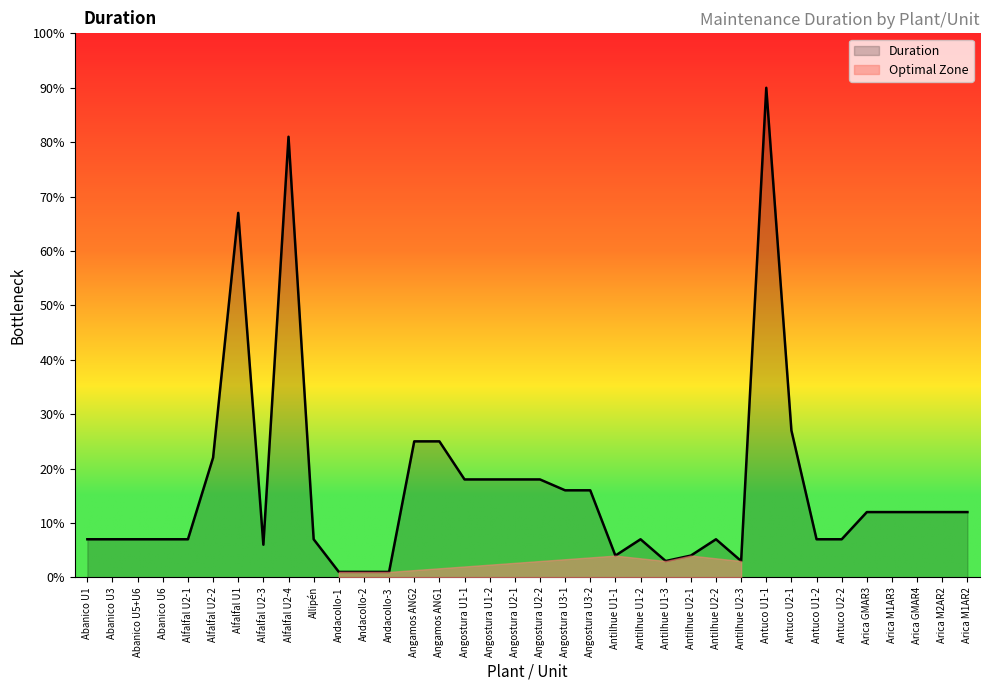

How many lines are shown in the chart?

1